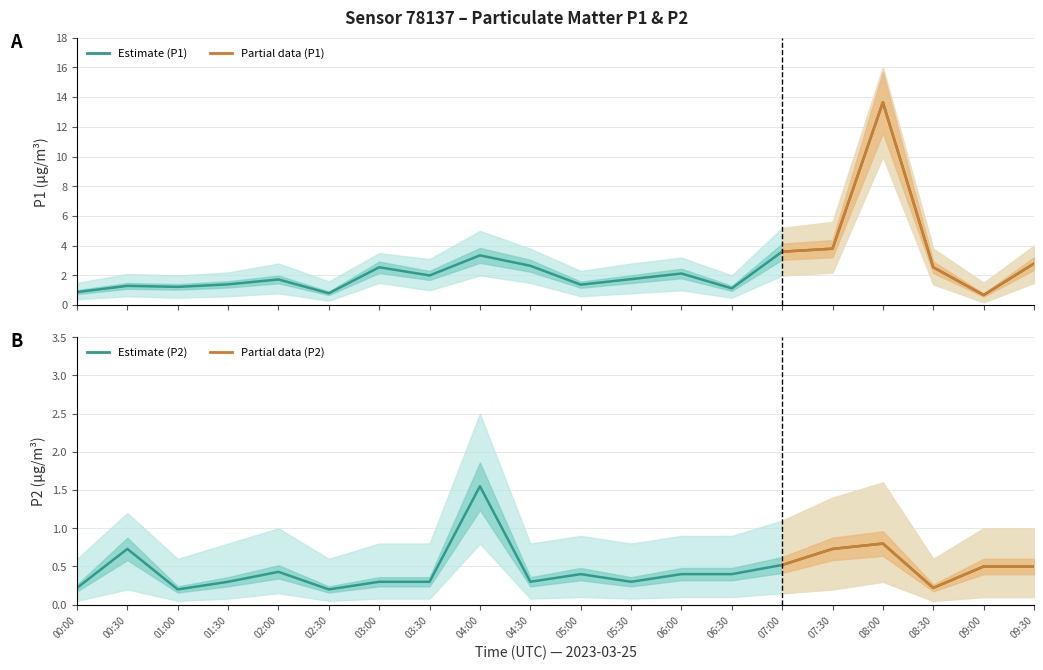

What is the total value across all series at 05:00?

1.8